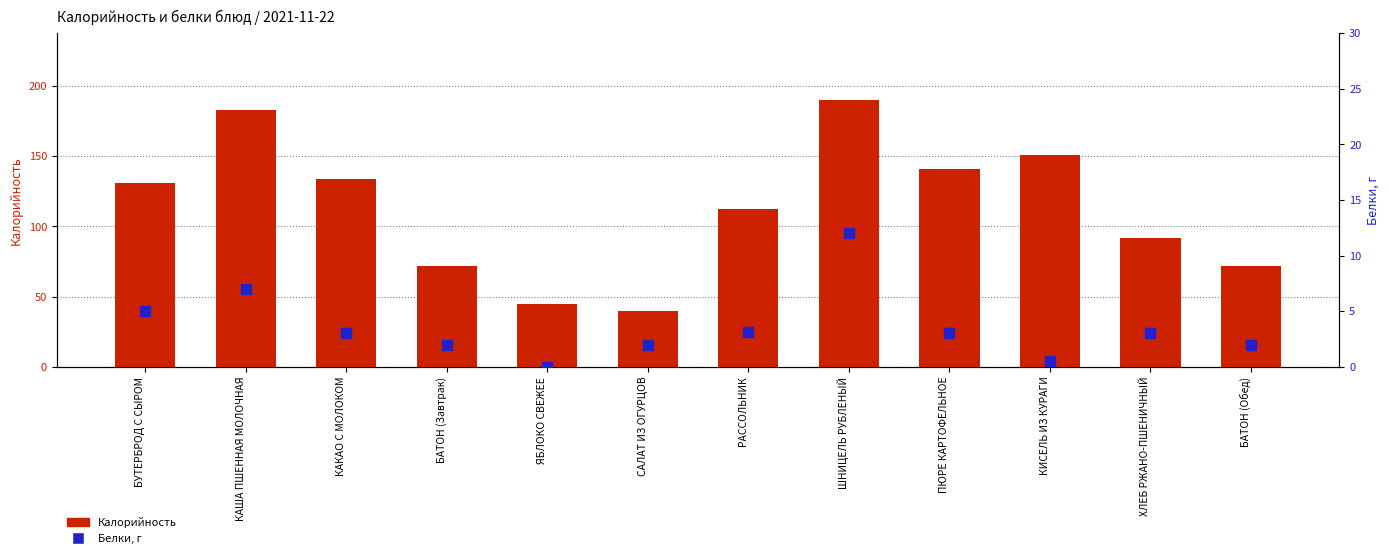

Which label corresponds to the smallest value in the chart?

ЯБЛОКО СВЕЖЕЕ